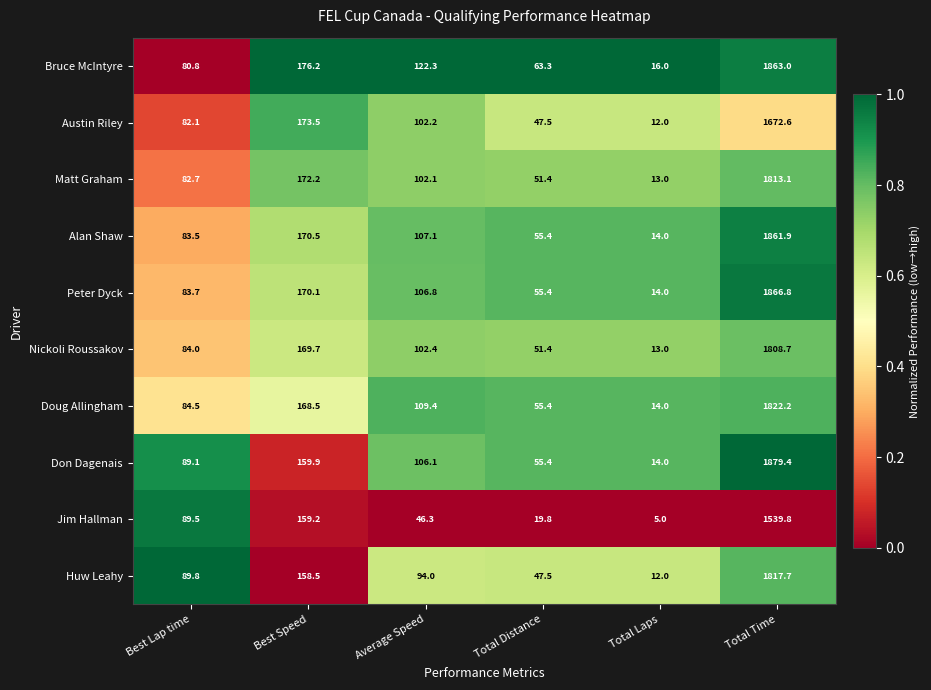

What is the difference between the Matt Graham values at Average Speed and Total Time?

1711.0